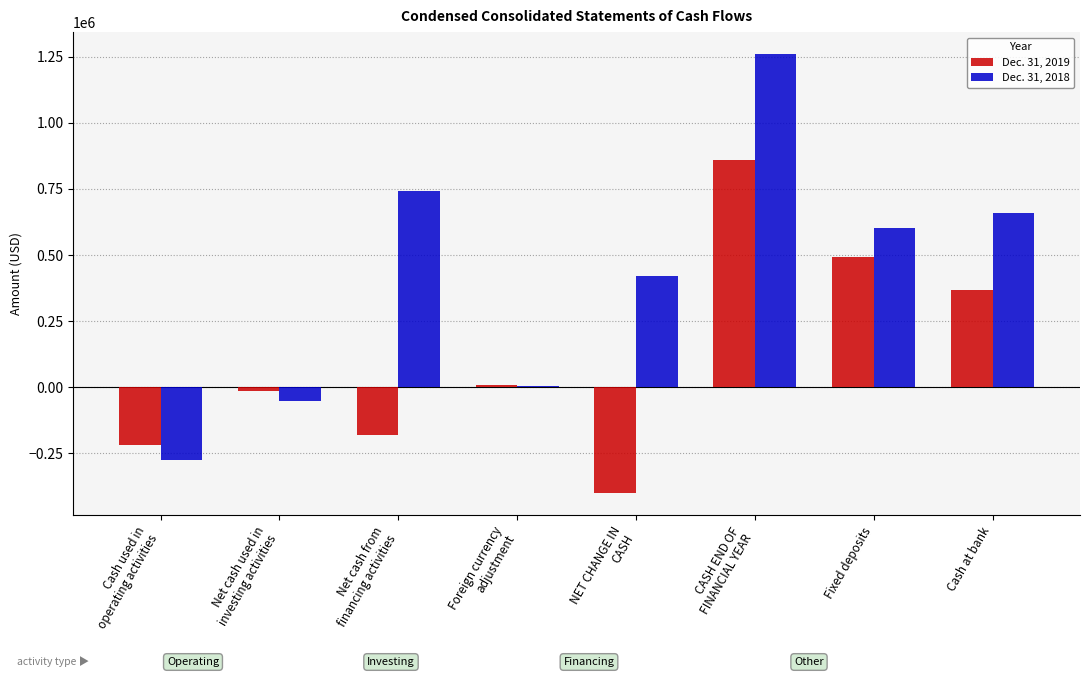

What is the approximate value of Dec. 31, 2019 at Fixed deposits, to the nearest 50?

493050